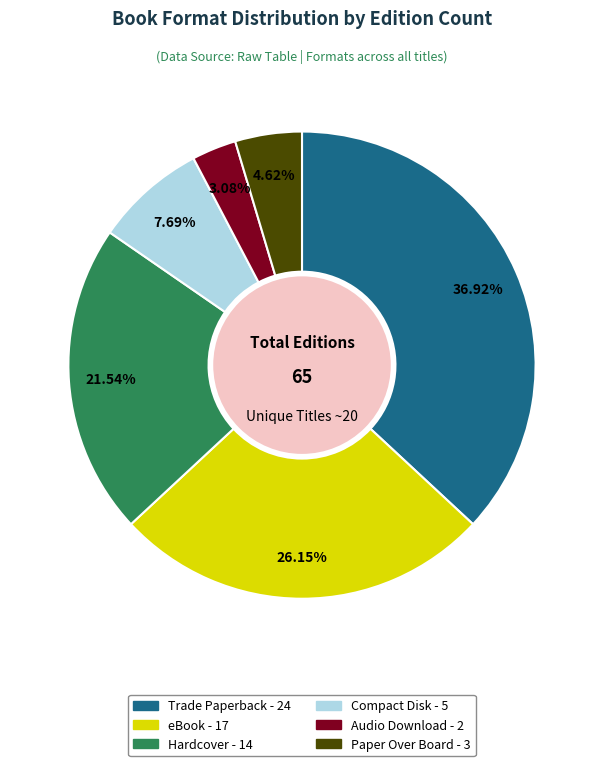

How many segments does this pie chart have?

6